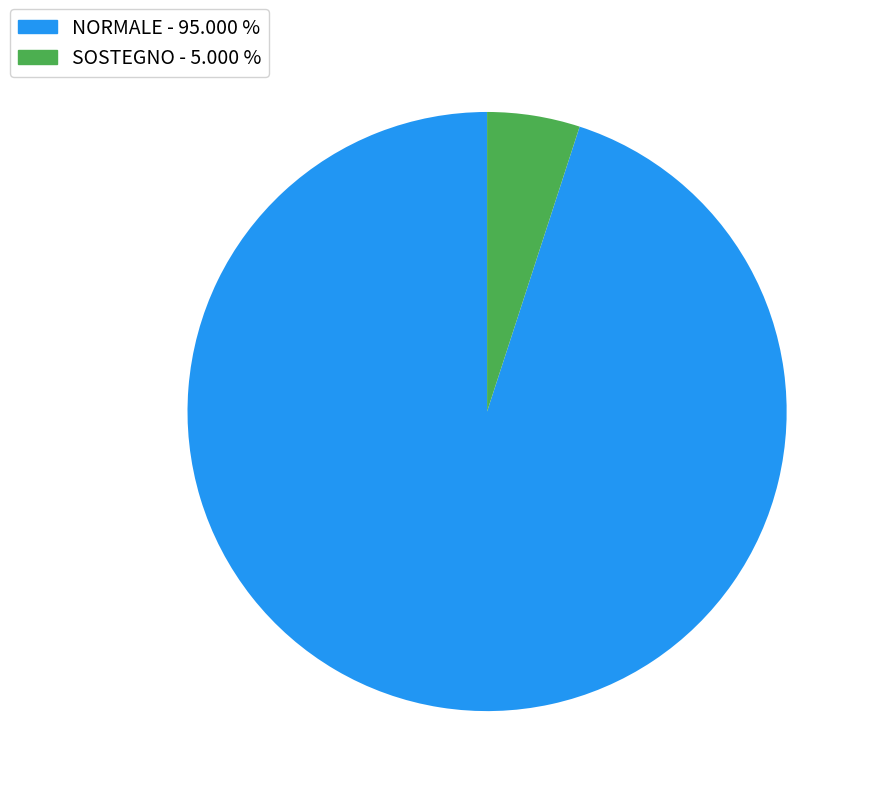

Is there any slice that represents more than half of the pie?

Yes